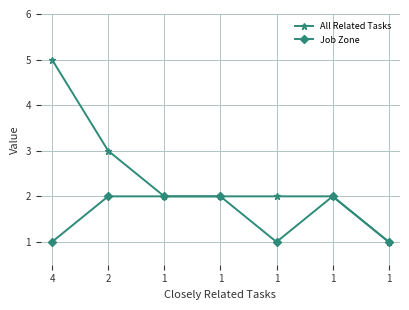

Count the number of categories in the chart.

7